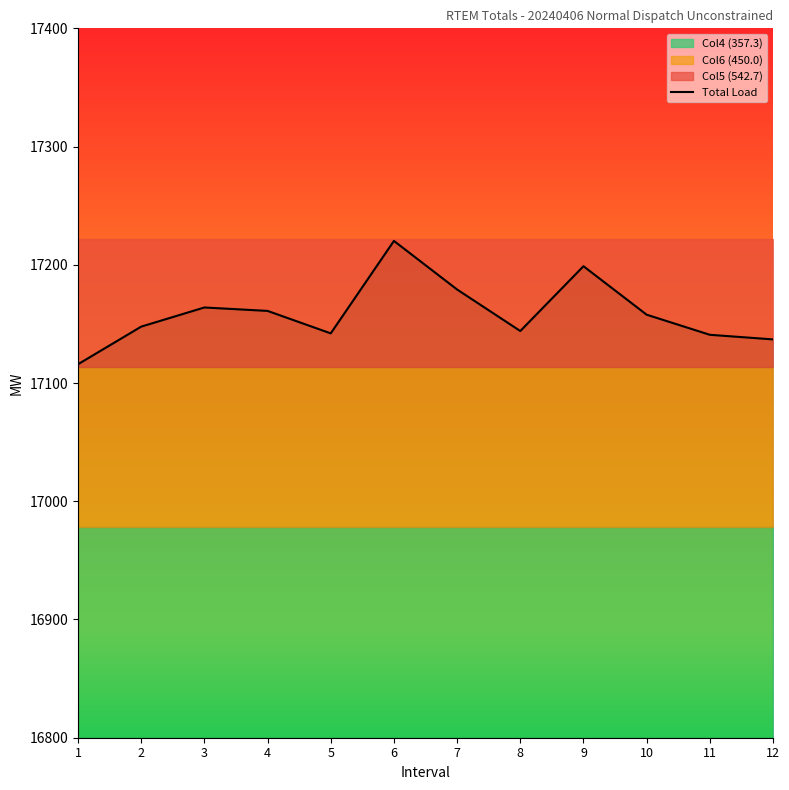

What is the value of the 12th point from the left?

17136.9